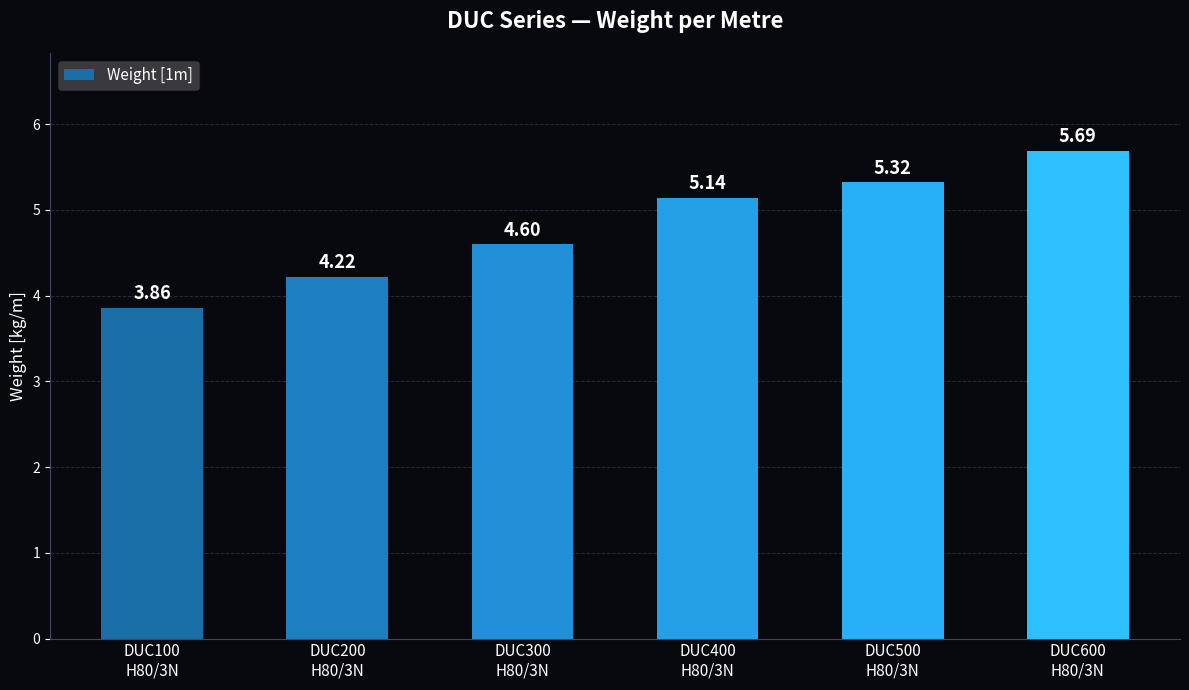

Where does the data first go above 5?

DUC400
H80/3N